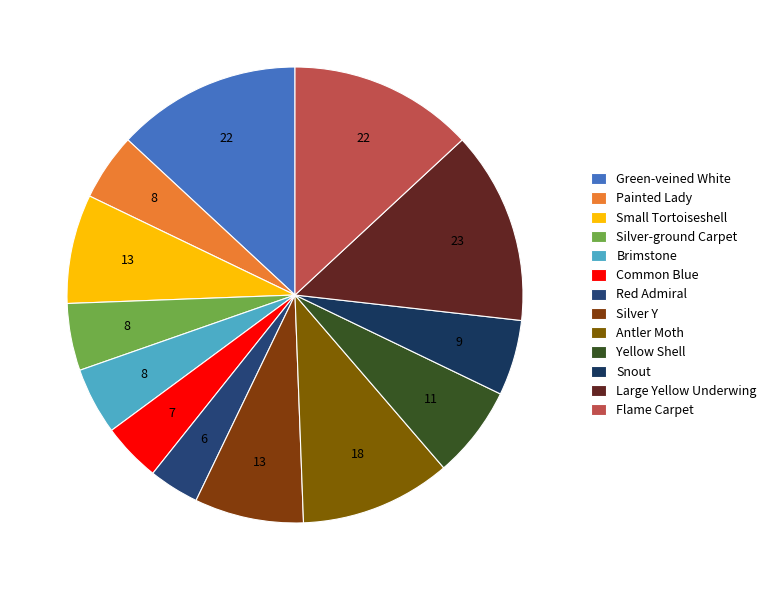

Count the number of slices in the pie.

13